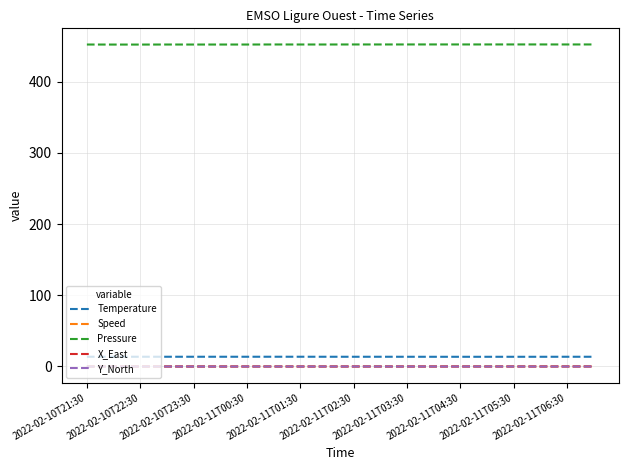

What is the minimum value for Temperature?

13.6